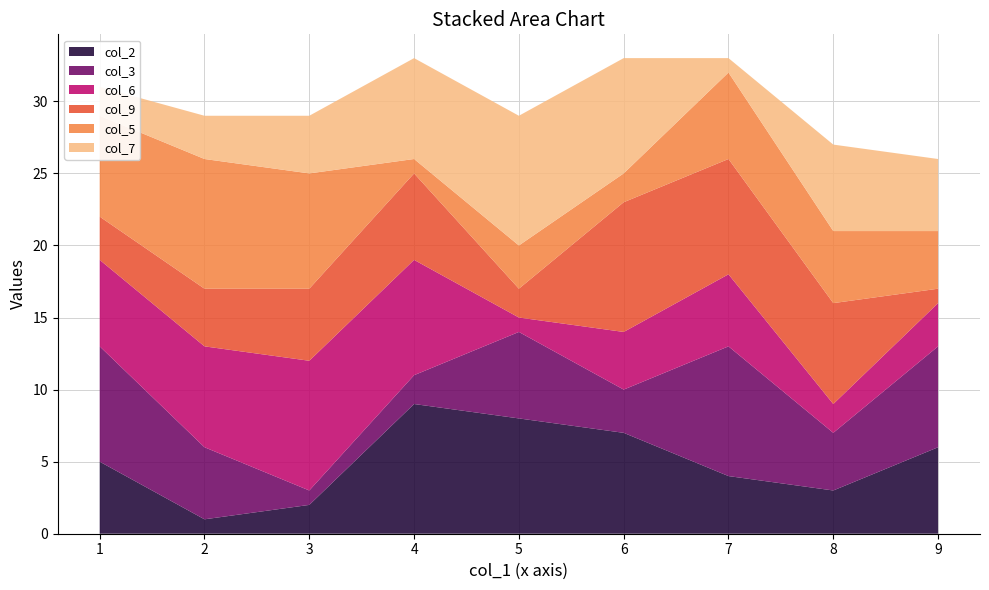

Reading left to right, list all the values displayed in this chart.

col_2: 2=1	9=6	8=3	4=9	1=5	6=7	5=8	3=2	7=4
col_3: 2=5	9=7	8=4	4=2	1=8	6=3	5=6	3=1	7=9
col_6: 2=7	9=3	8=2	4=8	1=6	6=4	5=1	3=9	7=5
col_9: 2=4	9=1	8=7	4=6	1=3	6=9	5=2	3=5	7=8
col_5: 2=9	9=4	8=5	4=1	1=7	6=2	5=3	3=8	7=6
col_7: 2=3	9=5	8=6	4=7	1=2	6=8	5=9	3=4	7=1